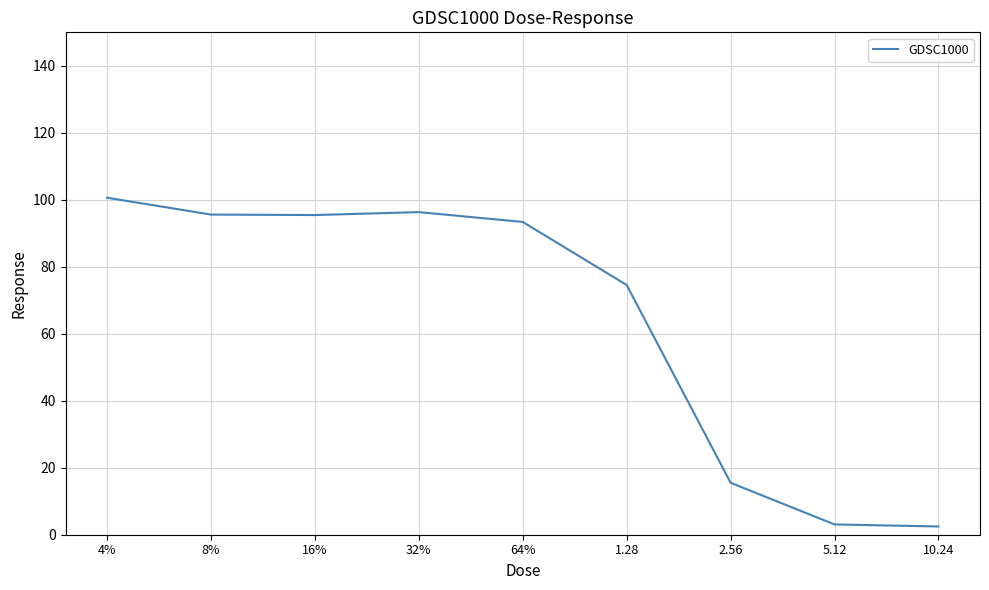

What is the maximum value shown in the chart?

100.6